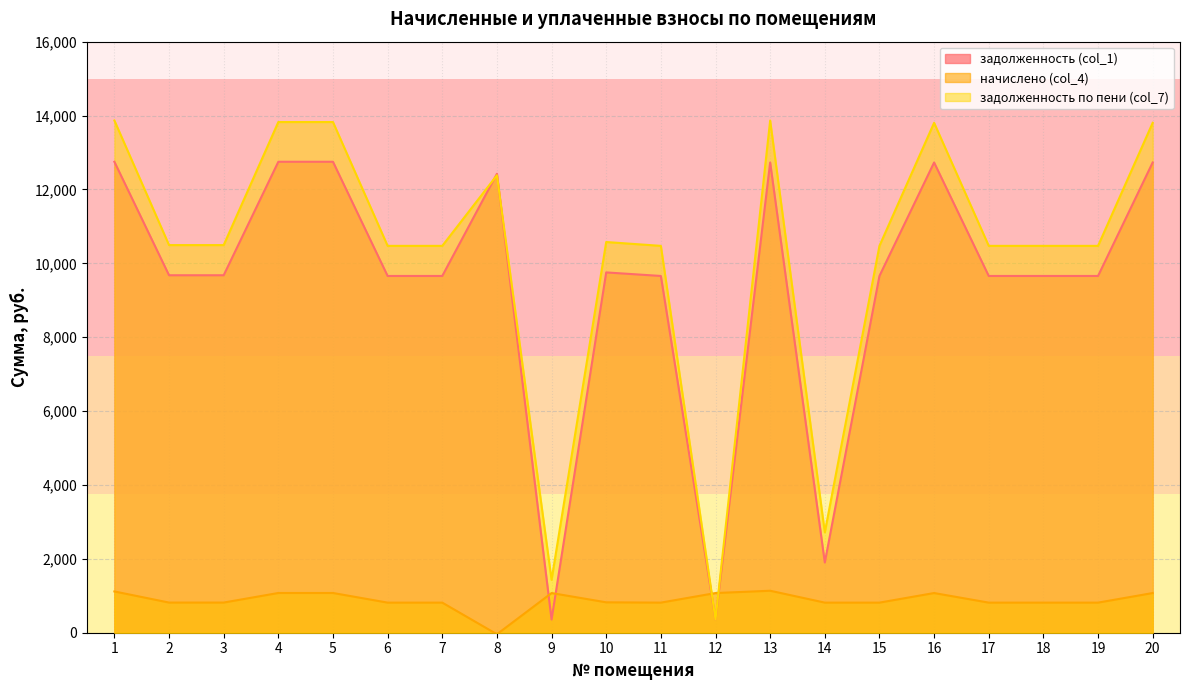

True or false: задолженность (col_1) and начислено (col_4) cross at least once.

True